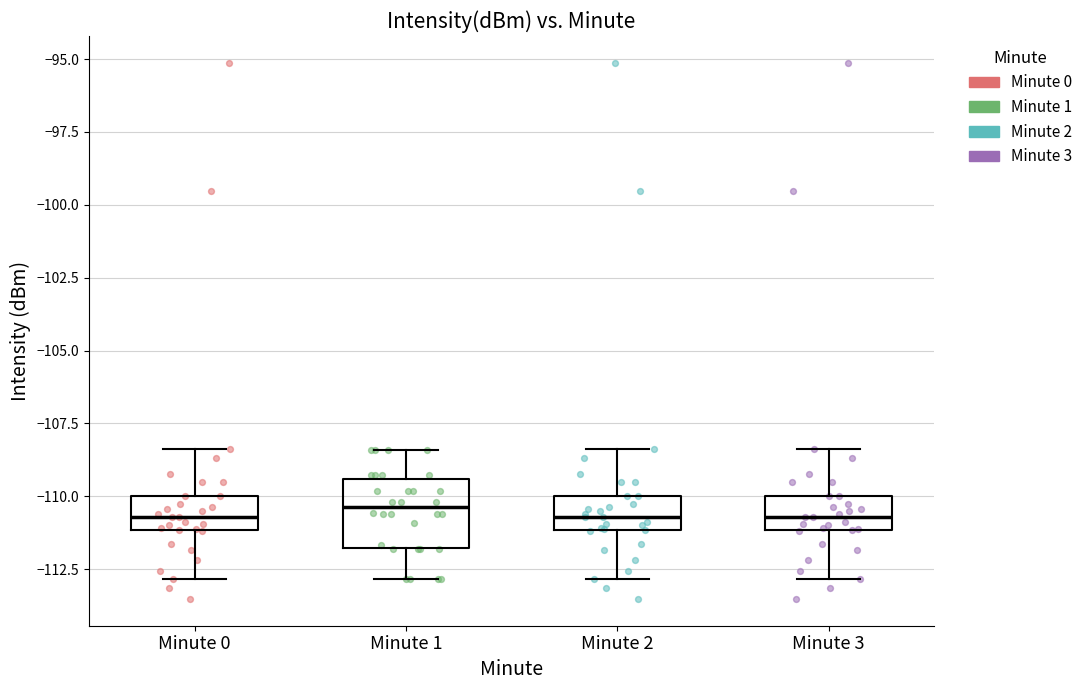

Reading left to right, transcribe this box plot: for each box, give where its median line is, the range the box spans, and where its two whiskers end, as read against the y-axis. The values are not printed on the chart, so give them approximately, as read against the axis.

Minute 0: median -110.5, box -111.0 to -110.0, whiskers -113.0 to -108.5
Minute 1: median -110.5, box -112.0 to -109.5, whiskers -113.0 to -108.5
Minute 2: median -110.5, box -111.0 to -110.0, whiskers -113.0 to -108.5
Minute 3: median -110.5, box -111.0 to -110.0, whiskers -113.0 to -108.5